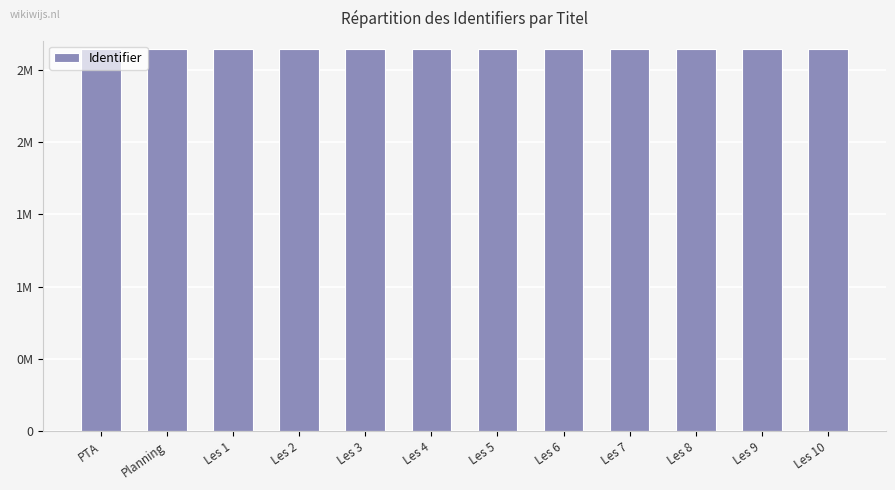

What is the sum of the values at Les 1 and Les 3?

5281633